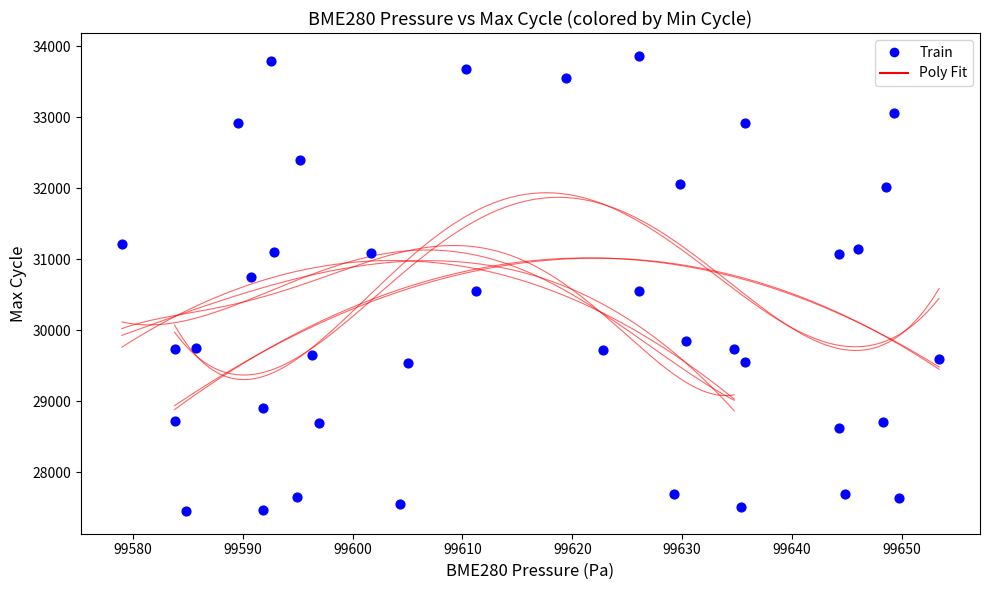

What is the range of Y values (max minus min)?

6410